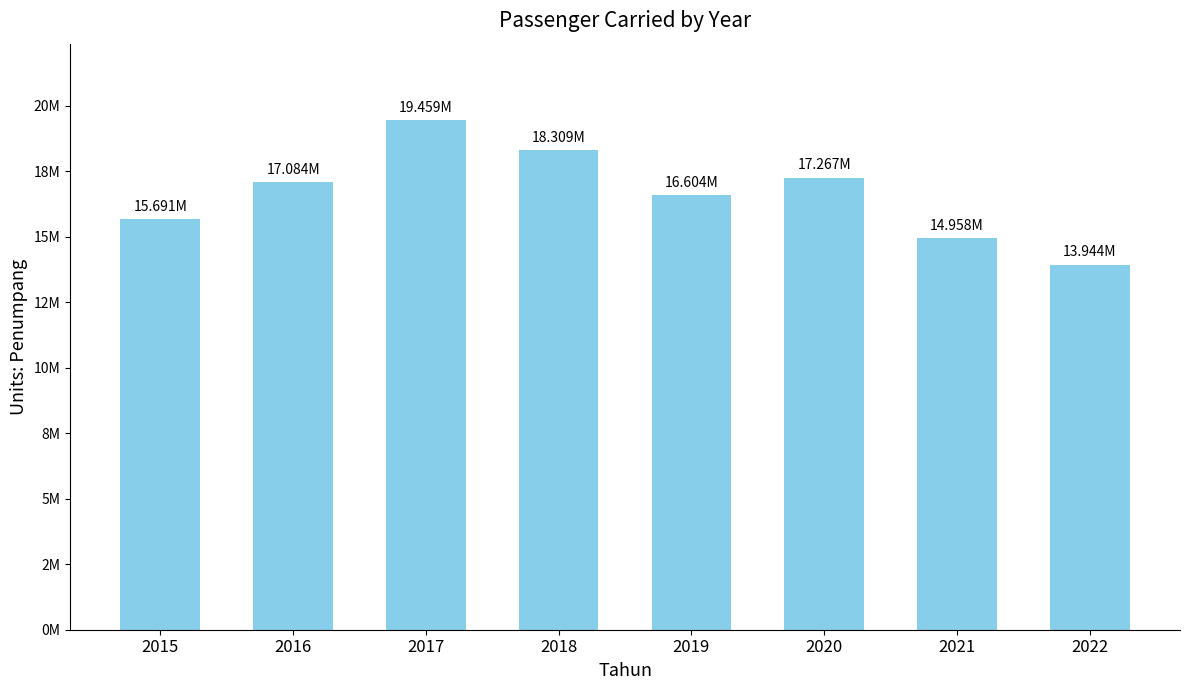

Is it true that the value at 2020 is 17267381?

True